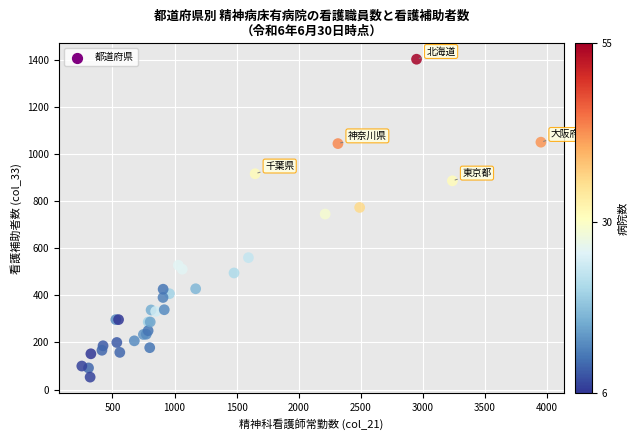

What Y value in the scatter plot is closest to 727?

745